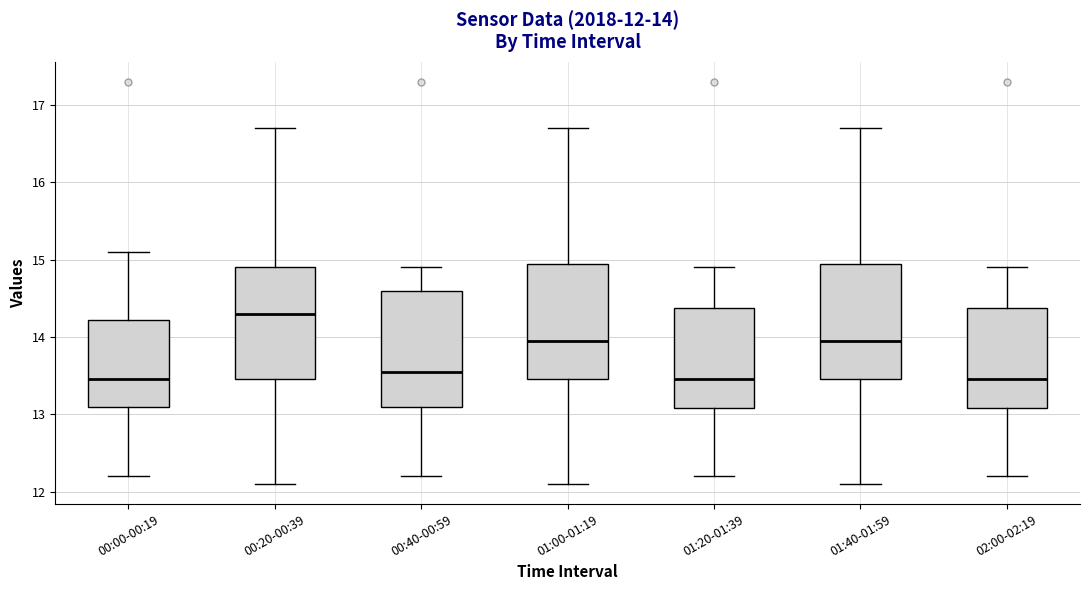

Which box has the highest median line?

00:20-00:39